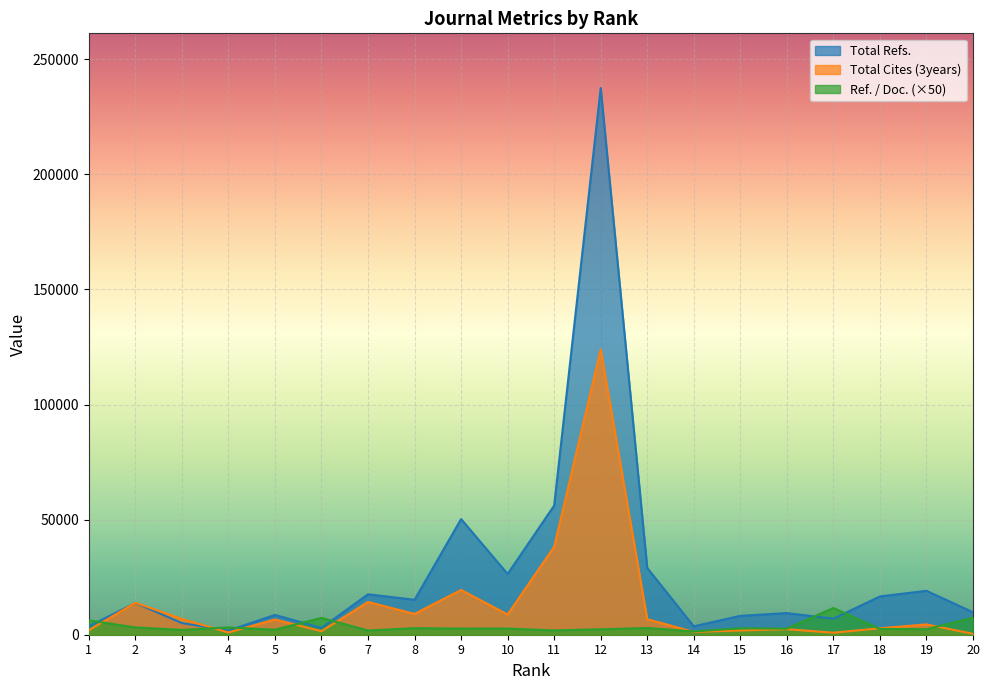

What is the maximum value shown in the chart?

237493.0